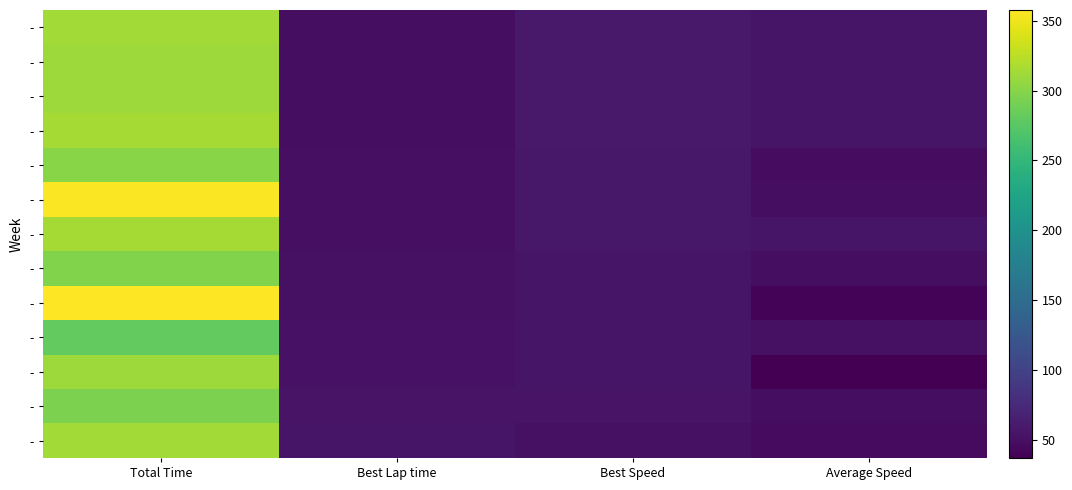

What is the spread (max minus min) of values at Best Lap time?

7.3